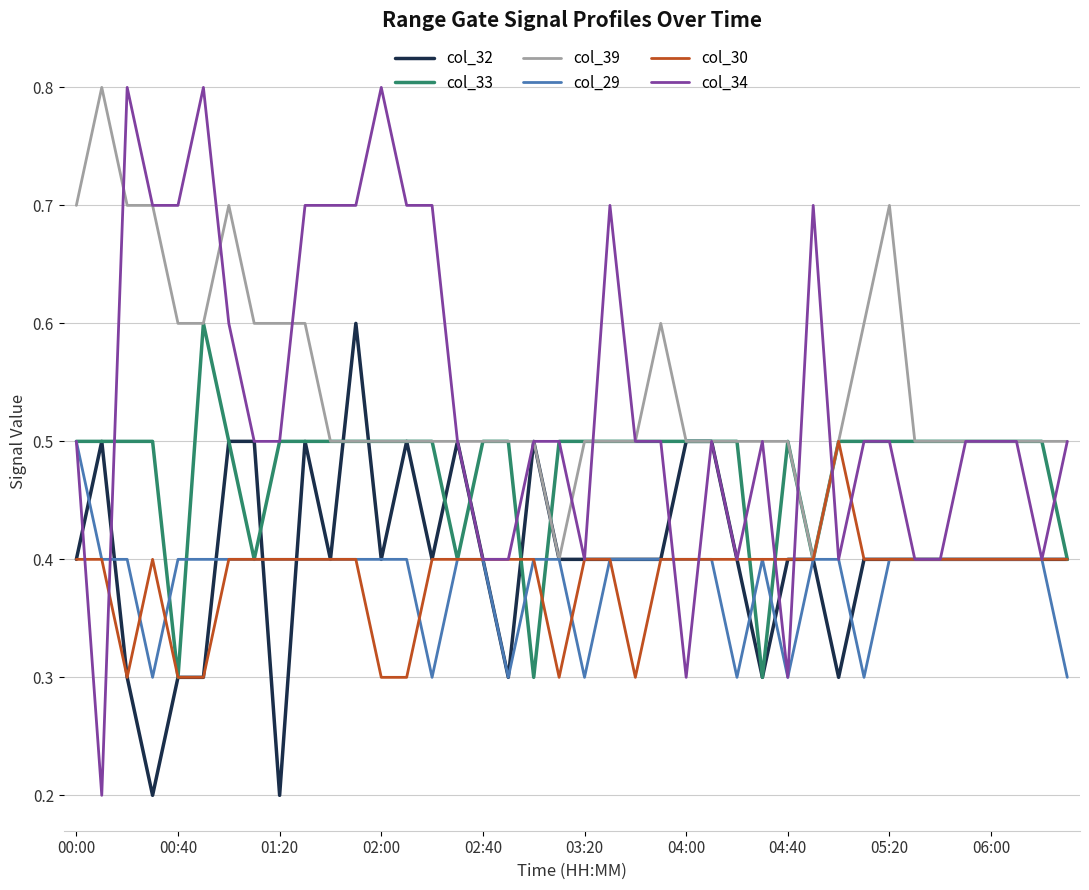

What is the lowest value of the col_33 series?

0.3